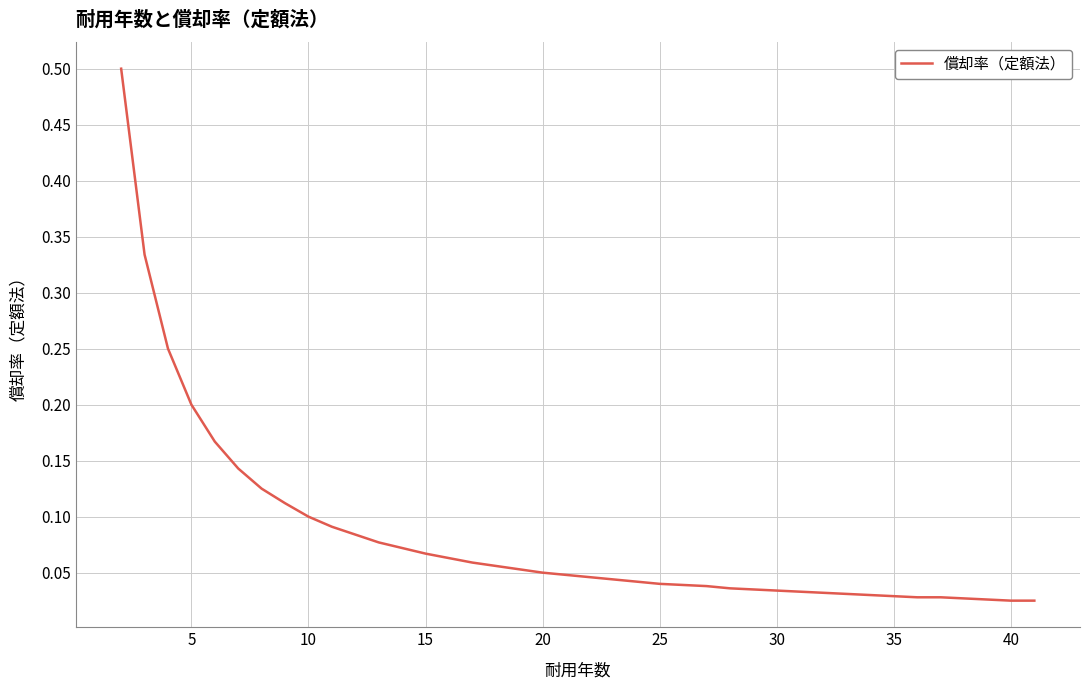

What is the maximum value shown in the chart?

0.5